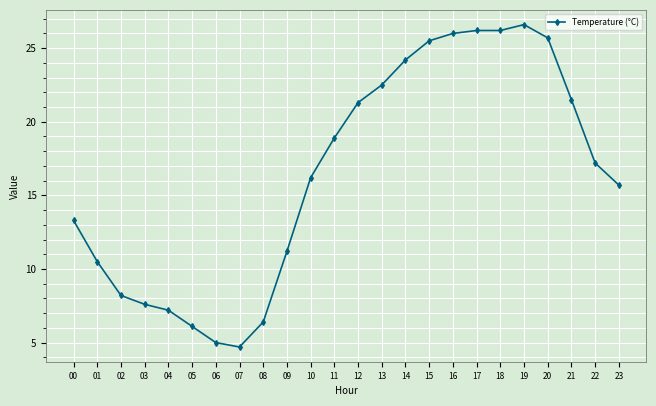

What is the value of the 18th point from the left?

26.2